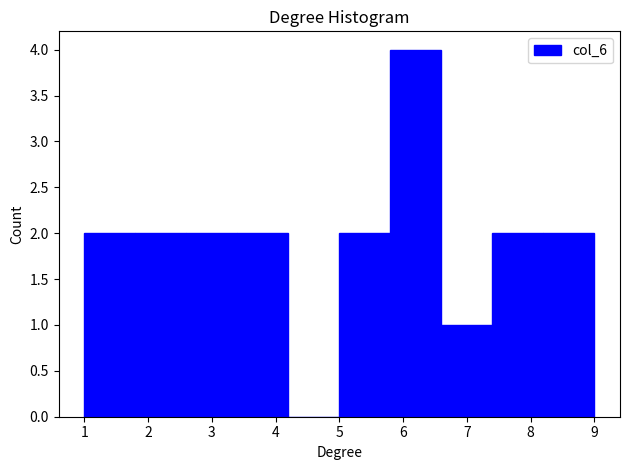

Reading left to right, transcribe this chart: for each bar, give the range it covers on the x-axis and its height. The values are not printed on the chart, so give them approximately, as read against the axis.

1.0 to 1.8: 2
1.8 to 2.6: 2
2.6 to 3.4: 2
3.4 to 4.2: 2
4.2 to 5.0: 0
5.0 to 5.8: 2
5.8 to 6.6: 4
6.6 to 7.4: 1
7.4 to 8.2: 2
8.2 to 9.0: 2